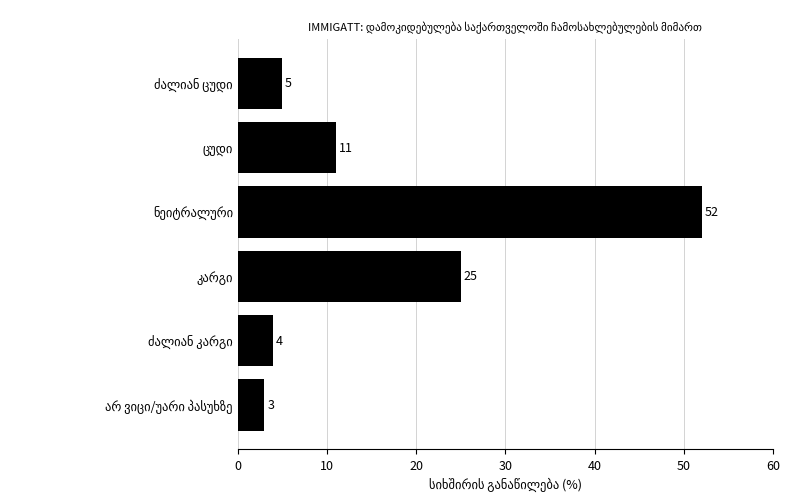

What is the difference between the maximum and minimum values?

49